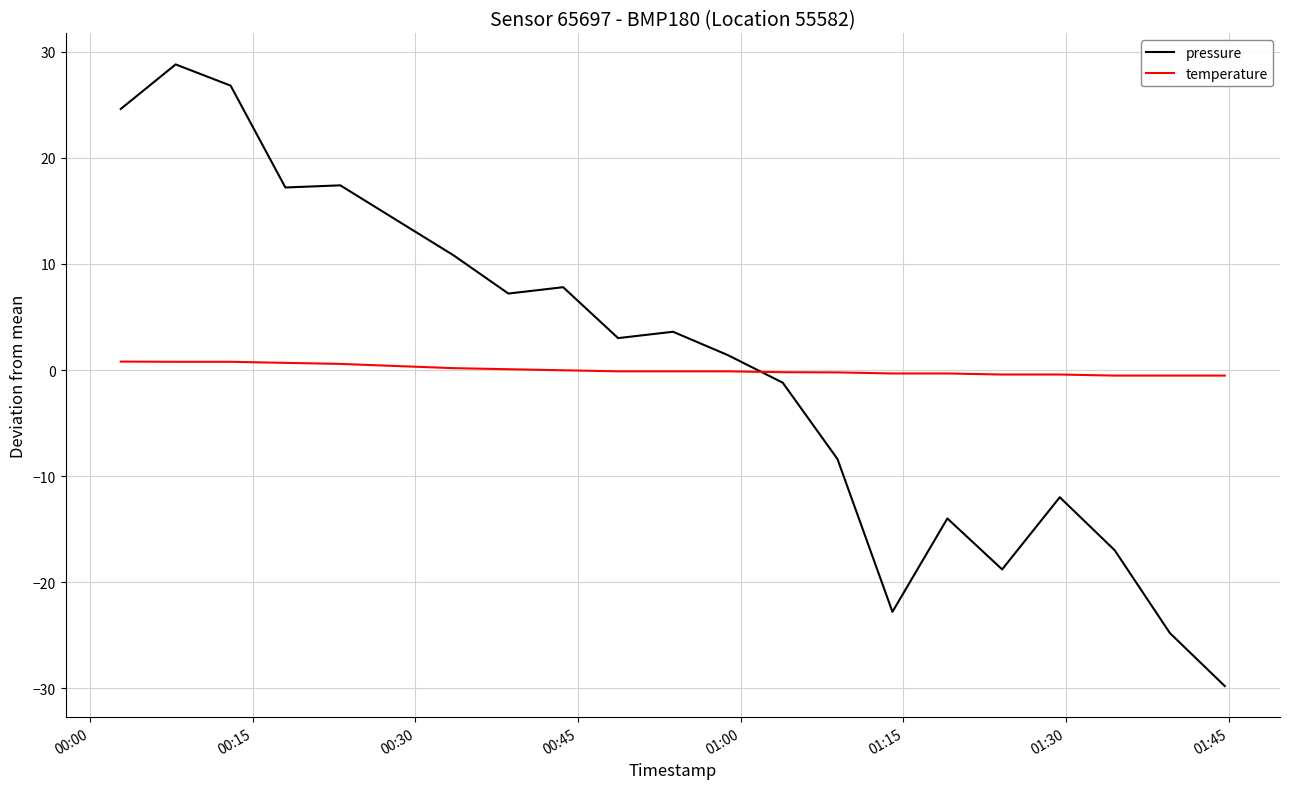

List the series in order of their peak value, highest first.

pressure, temperature